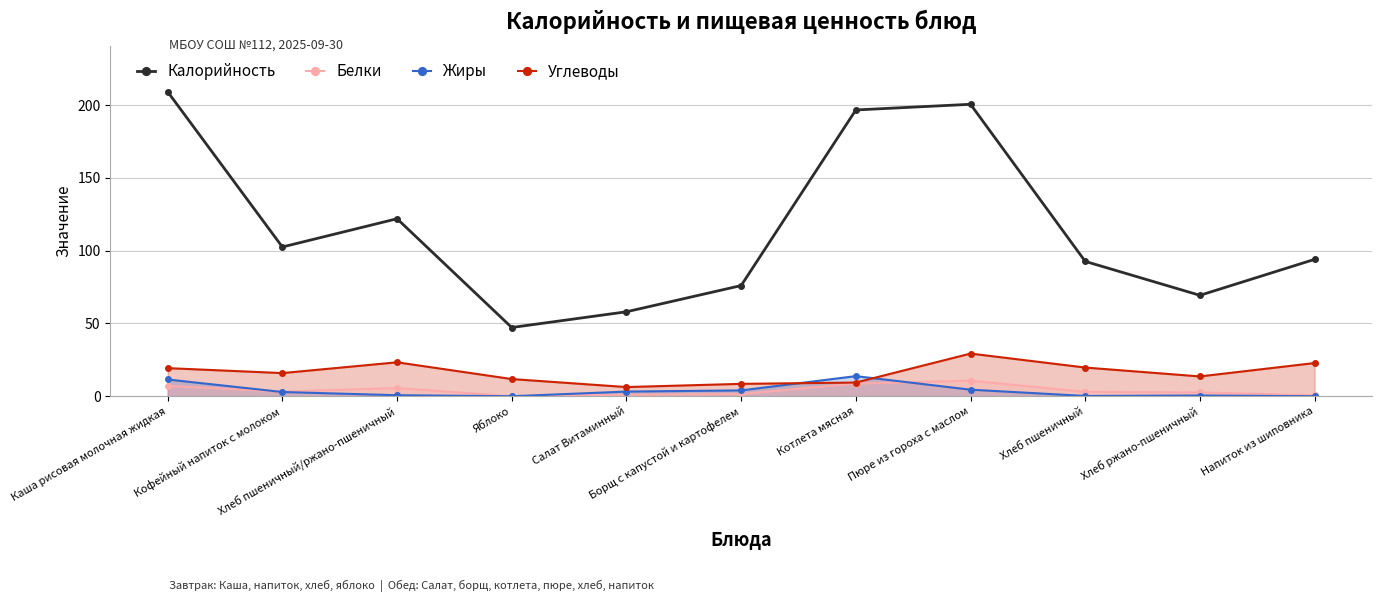

Reading left to right, list all the values displayed in this chart.

Калорийность: Каша рисовая молочная жидкая=209.1	Кофейный напиток с молоком=102.5	Хлеб пшеничный/ржано-пшеничный=121.9	Яблоко=47.2	Салат Витаминный=58.0	Борщ с капустой и картофелем=76.0	Котлета мясная=196.6	Пюре из гороха с маслом=200.5	Хлеб пшеничный=92.6	Хлеб ржано-пшеничный=69.3	Напиток из шиповника=94.0
Белки: Каша рисовая молочная жидкая=7.1	Кофейный напиток с молоком=3.2	Хлеб пшеничный/ржано-пшеничный=5.6	Яблоко=0.0	Салат Витаминный=1.0	Борщ с капустой и картофелем=1.5	Котлета мясная=8.7	Пюре из гороха с маслом=10.7	Хлеб пшеничный=3.0	Хлеб ржано-пшеничный=2.6	Напиток из шиповника=0.7
Жиры: Каша рисовая молочная жидкая=11.5	Кофейный напиток с молоком=2.9	Хлеб пшеничный/ржано-пшеничный=0.7	Яблоко=0.0	Салат Витаминный=3.2	Борщ с капустой и картофелем=4.0	Котлета мясная=13.8	Пюре из гороха с маслом=4.5	Хлеб пшеничный=0.2	Хлеб ржано-пшеничный=0.5	Напиток из шиповника=0.0
Углеводы: Каша рисовая молочная жидкая=19.3	Кофейный напиток с молоком=15.9	Хлеб пшеничный/ржано-пшеничный=23.3	Яблоко=11.8	Салат Витаминный=6.3	Борщ с капустой и картофелем=8.5	Котлета мясная=9.4	Пюре из гороха с маслом=29.3	Хлеб пшеничный=19.7	Хлеб ржано-пшеничный=13.6	Напиток из шиповника=22.8